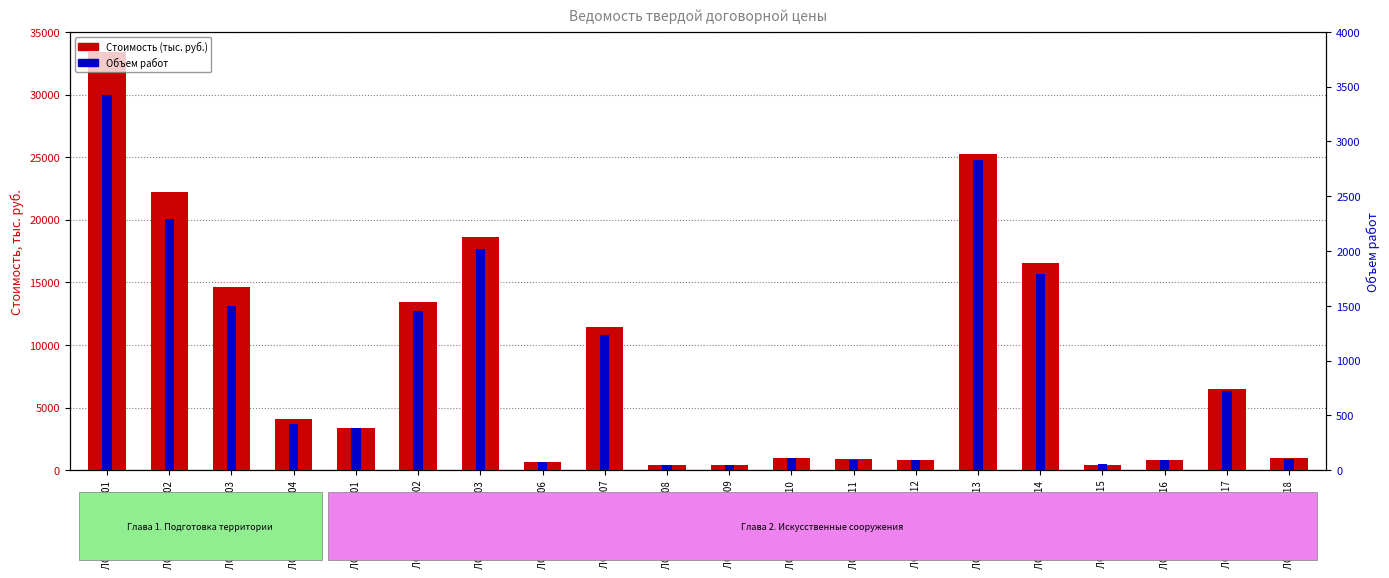

What is the difference between the maximum and minimum values in the Стоимость (тыс. руб.) series?

33024.6